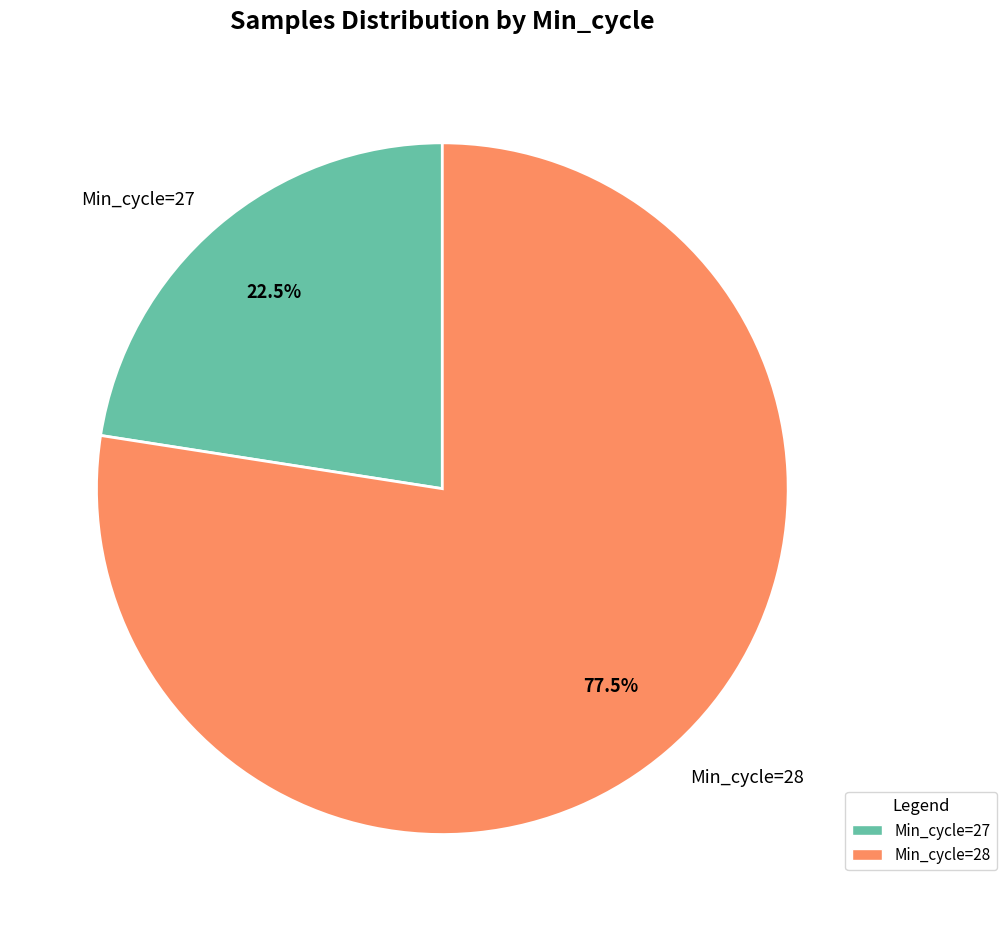

Which has a higher value, Min_cycle=27 or Min_cycle=28?

Min_cycle=28